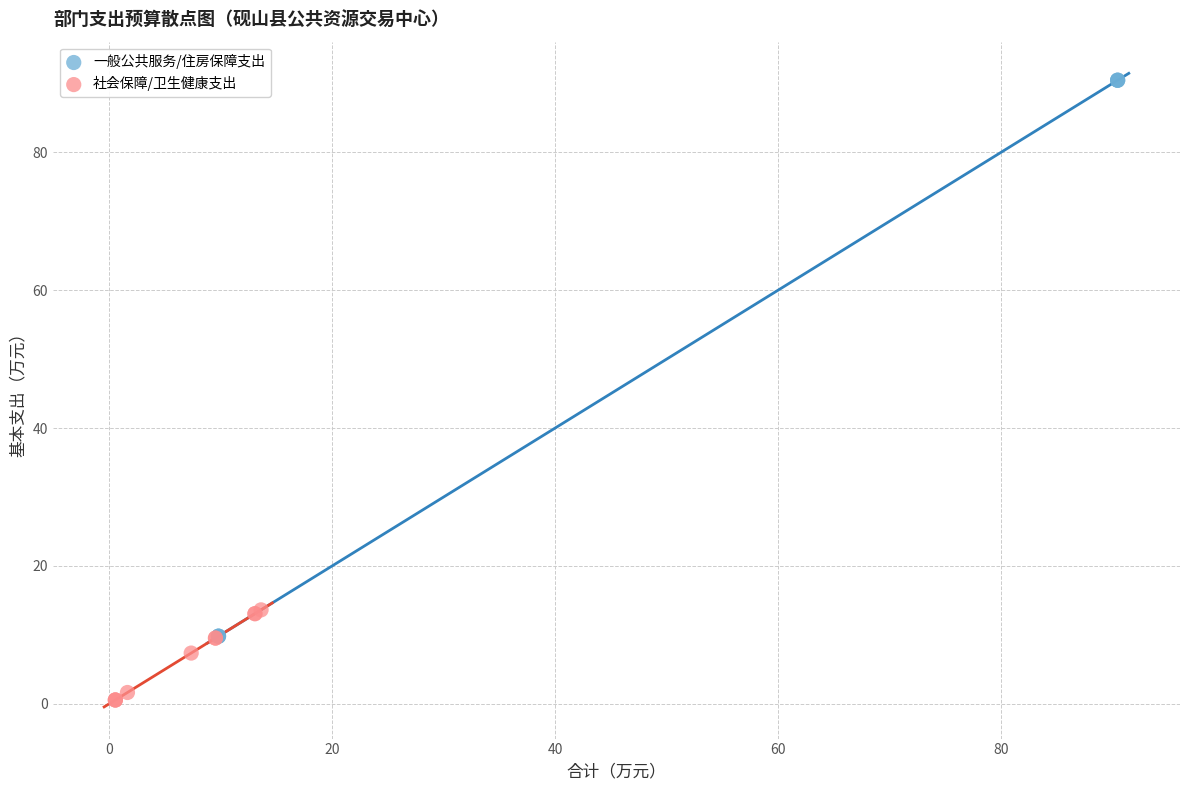

Which series contains the lowest Y value?

社会保障/卫生健康支出